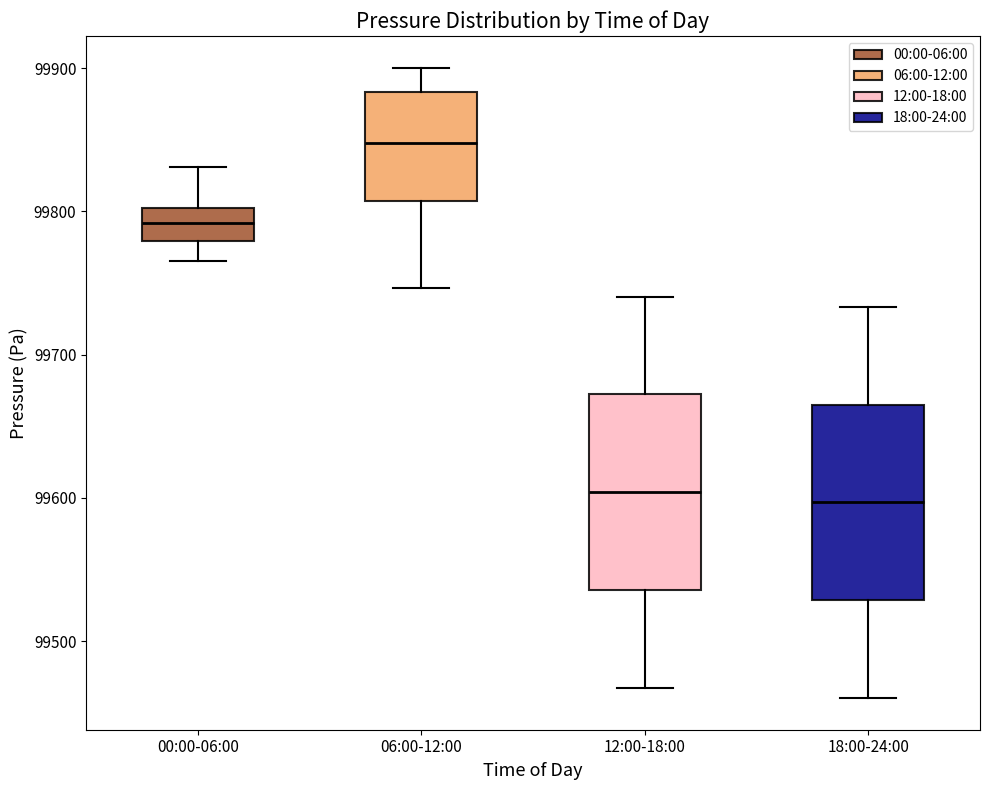

Reading left to right, read every box against the y-axis: the position of its median line, the range the box covers, and the ends of its whiskers. The values are not printed on the chart, so give them approximately, as read against the axis.

00:00-06:00: median 99790, box 99780 to 99800, whiskers 99770 to 99830
06:00-12:00: median 99850, box 99810 to 99880, whiskers 99750 to 99900
12:00-18:00: median 99600, box 99540 to 99670, whiskers 99470 to 99740
18:00-24:00: median 99600, box 99530 to 99670, whiskers 99460 to 99730